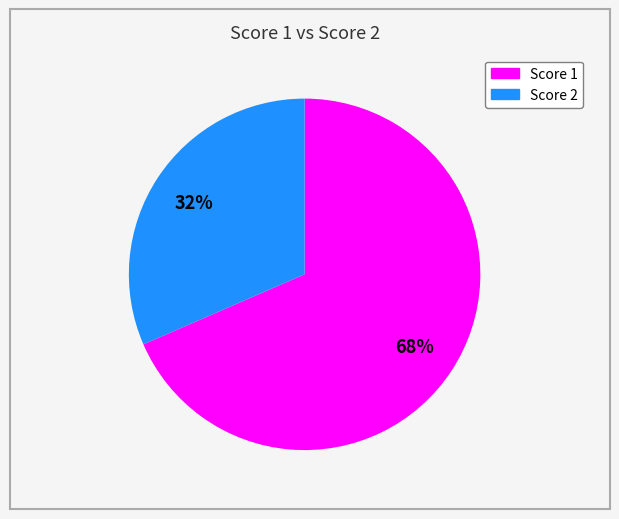

To the nearest percent, what is the average slice percentage?

50%